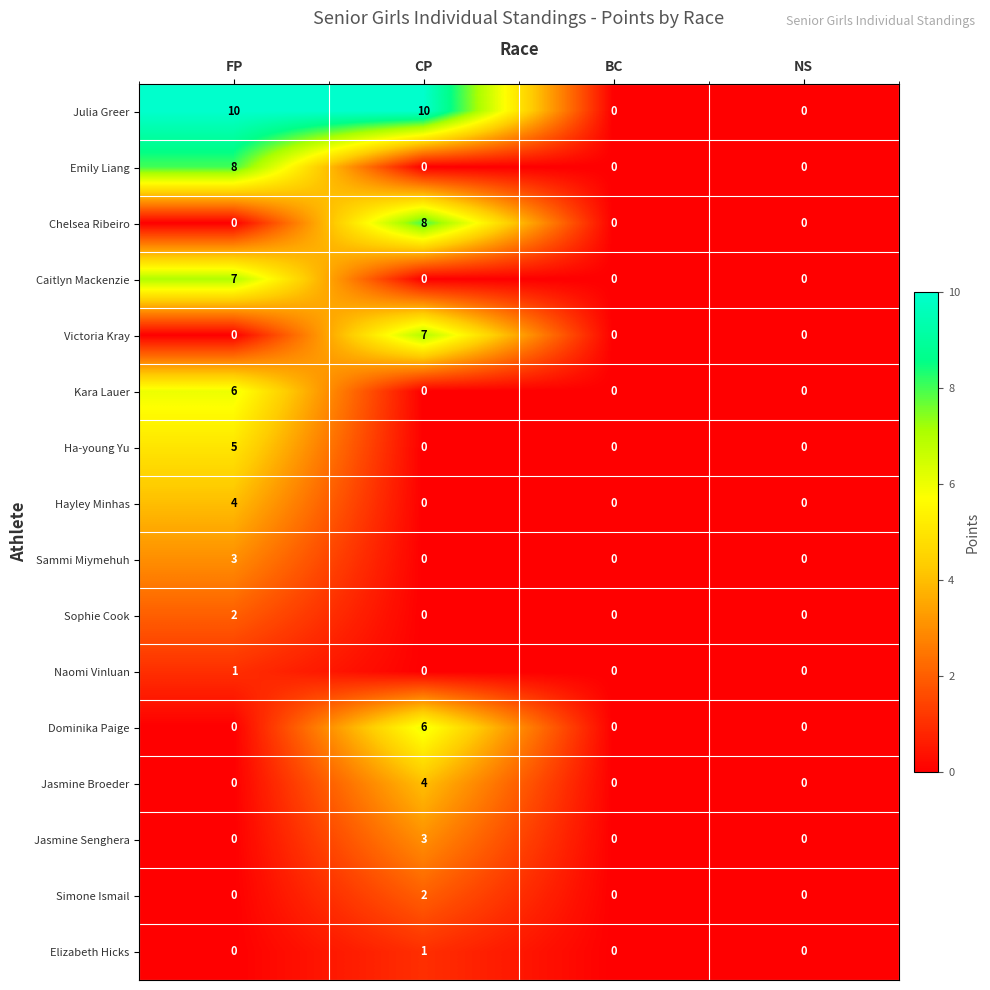

The value of Sophie Cook at BC is 1. True or false?

False